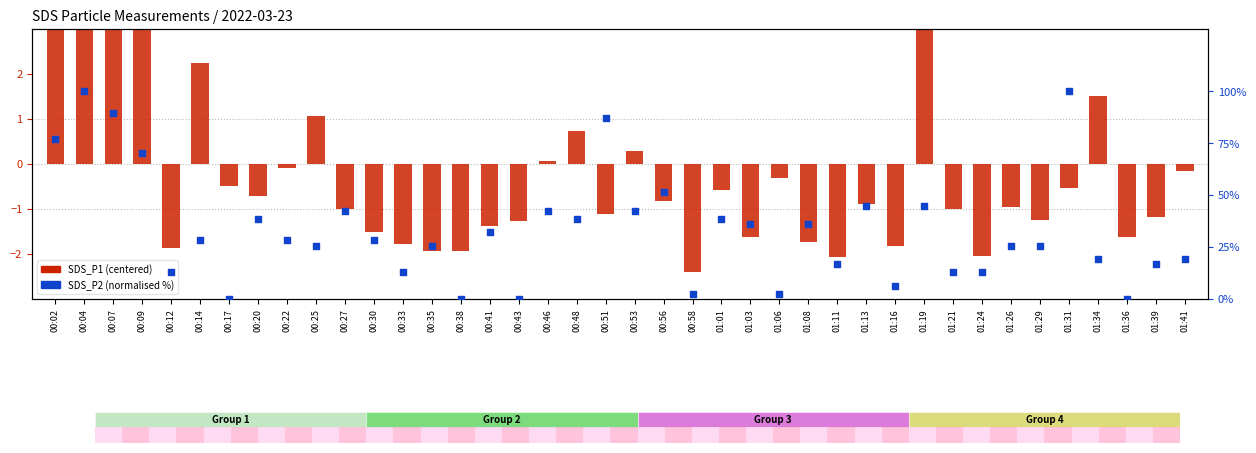

Which series has the largest Y range (max minus min)?

SDS_P2 (normalised %)